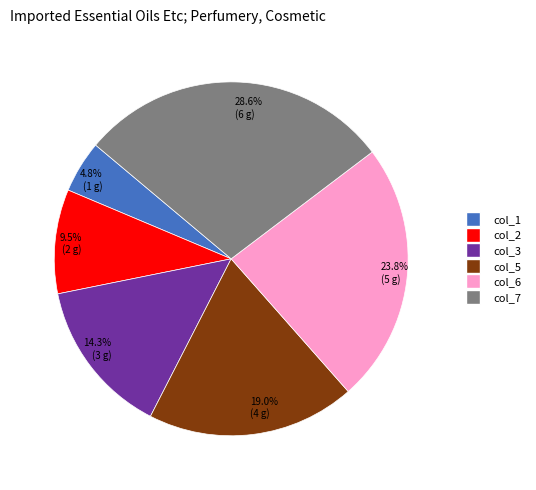

Rank the categories by value from highest to lowest.

28.6% (6 g), 23.8% (5 g), 19.0% (4 g), 14.3% (3 g), 9.5% (2 g), 4.8% (1 g)